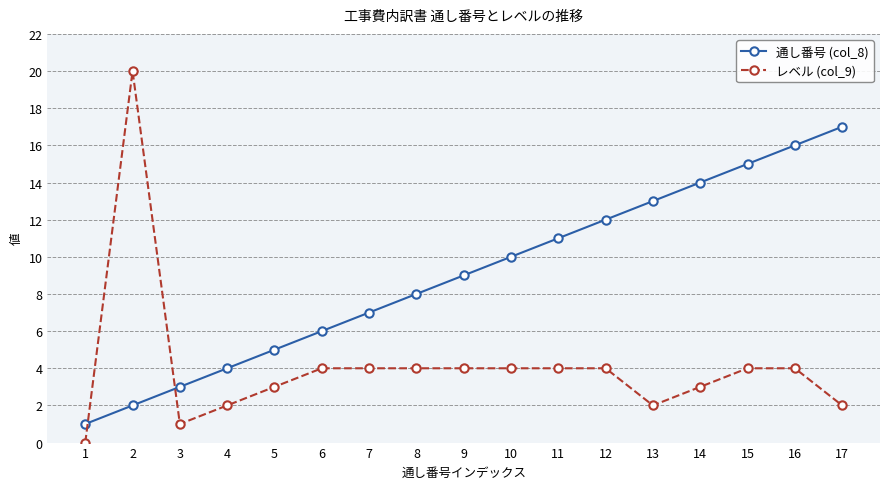

What is the approximate value of 通し番号 (col_8) at 15?

15